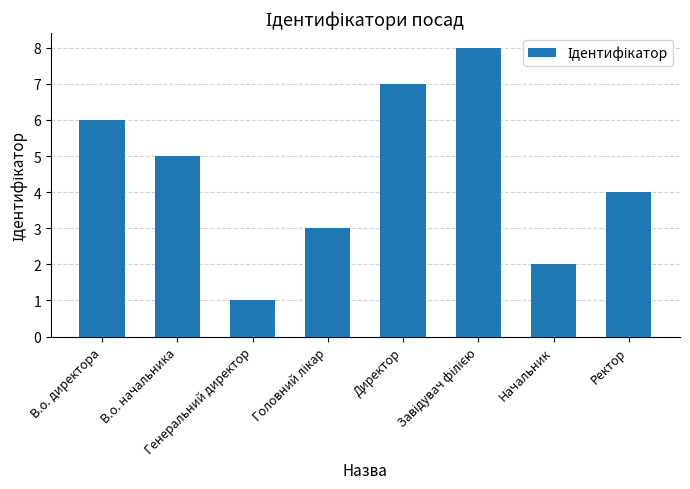

What is the change in value from Начальник to Ректор?

+2